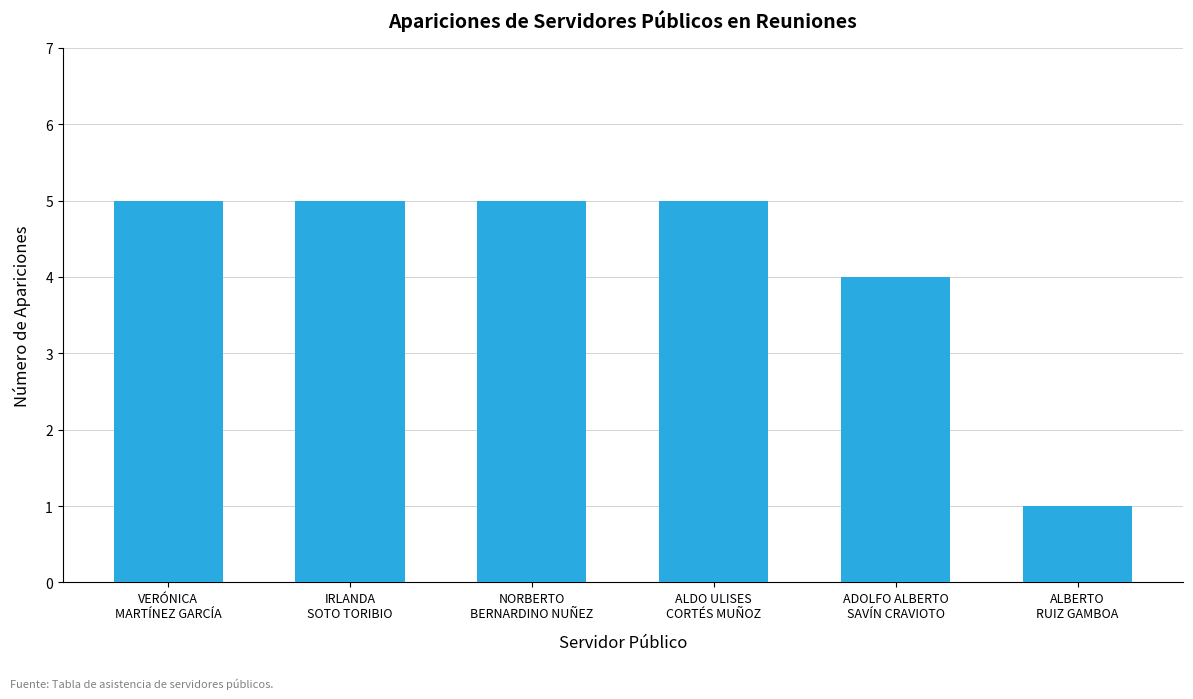

What is the value of the 3rd bar from the left?

5